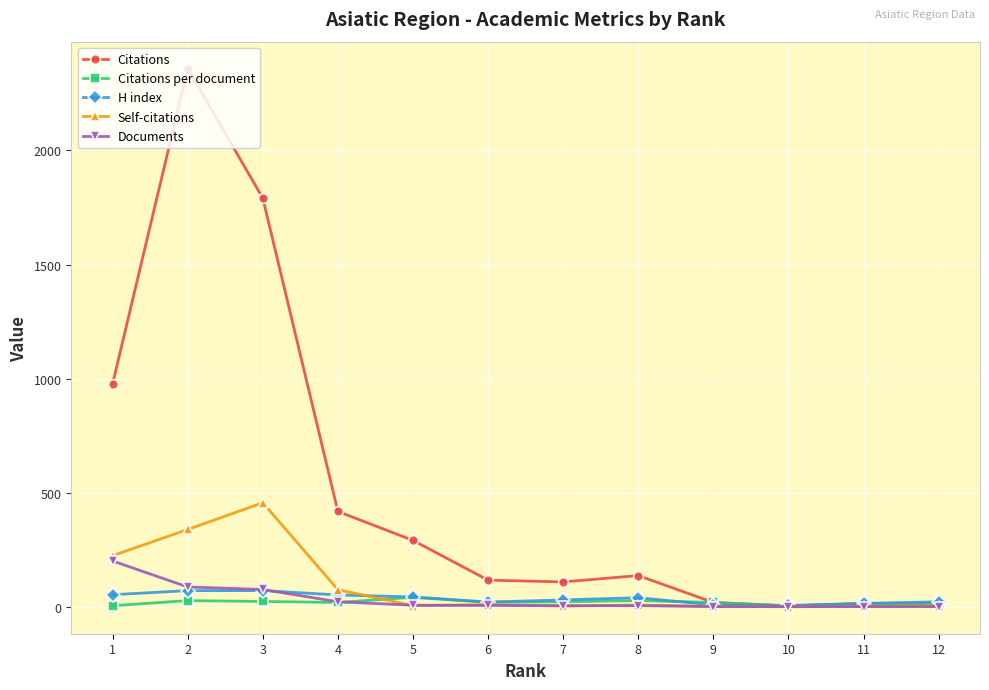

At how many categories does at least one series exceed 1133?

2